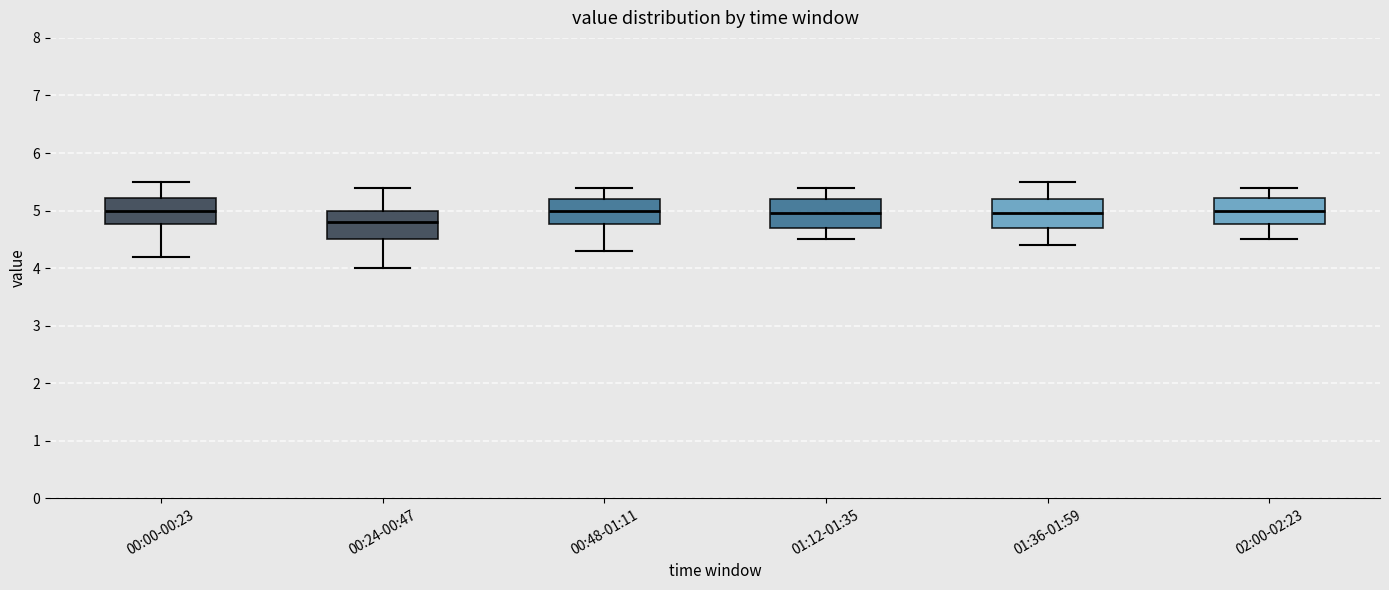

Reading left to right, transcribe this box plot: for each box, give where its median line is, the range the box spans, and where its two whiskers end, as read against the y-axis. The values are not printed on the chart, so give them approximately, as read against the axis.

00:00-00:23: median 5.0, box 4.8 to 5.2, whiskers 4.2 to 5.5
00:24-00:47: median 4.8, box 4.5 to 5.0, whiskers 4.0 to 5.4
00:48-01:11: median 5.0, box 4.8 to 5.2, whiskers 4.3 to 5.4
01:12-01:35: median 5.0, box 4.7 to 5.2, whiskers 4.5 to 5.4
01:36-01:59: median 5.0, box 4.7 to 5.2, whiskers 4.4 to 5.5
02:00-02:23: median 5.0, box 4.8 to 5.2, whiskers 4.5 to 5.4